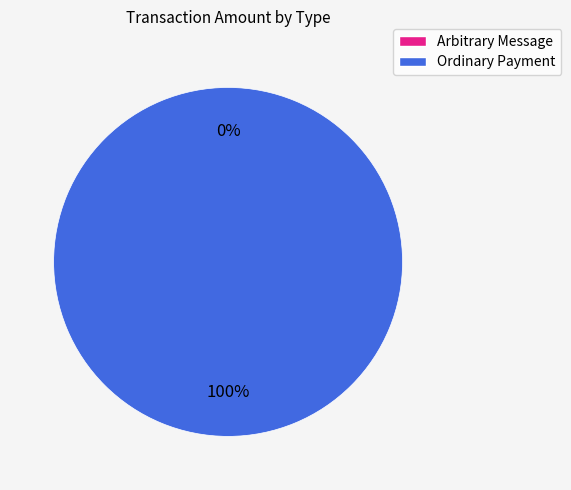

True or false: Ordinary Payment accounts for 100% of the total.

True